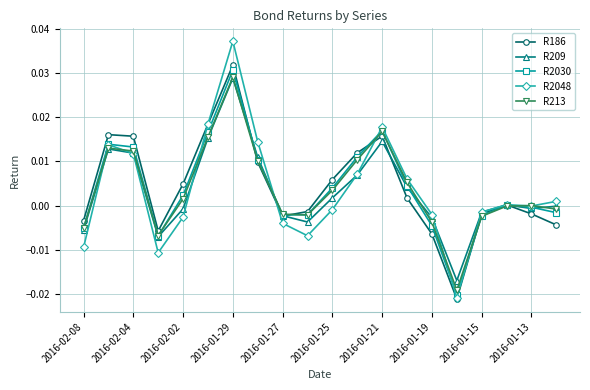

True or false: R186 has more than 0 interior local peaks.

True